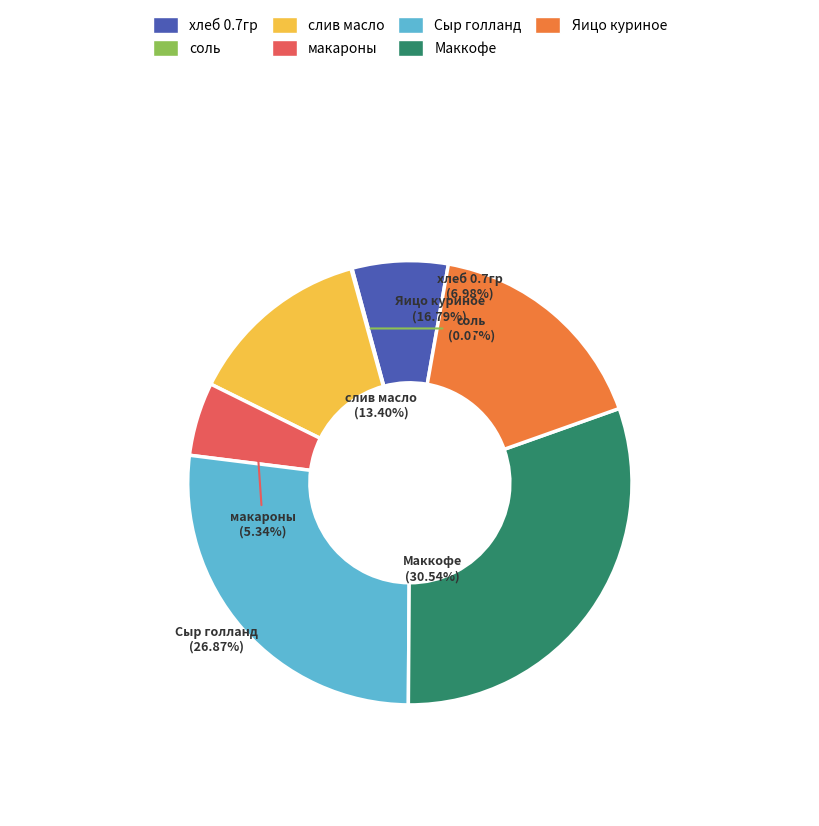

Does хлеб 0.7гр represent more than half of the total?

No